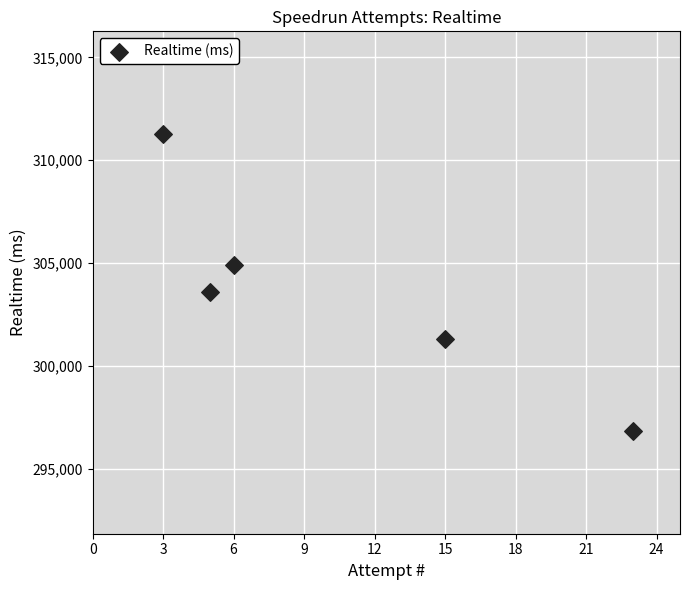

What Y value in the scatter plot is closest to 304062?

303620